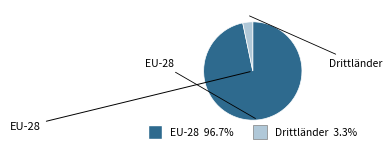

Which category has the biggest portion of the pie?

EU-28